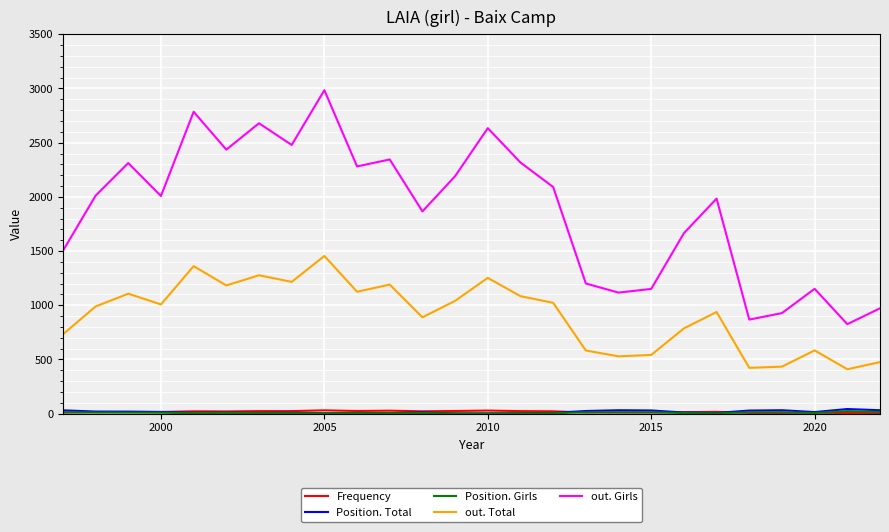

Which series has the widest spread of values?

out. Girls